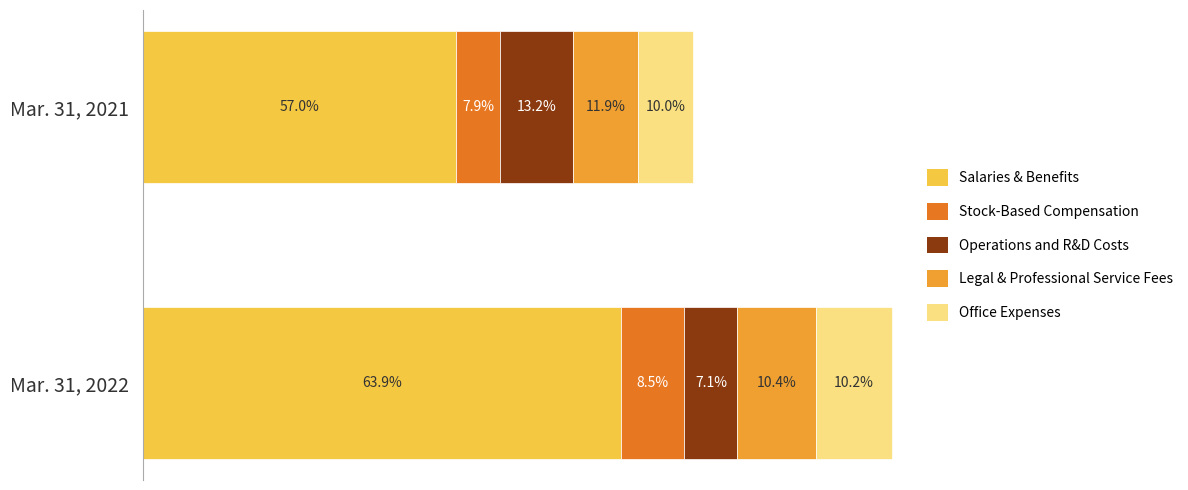

What are all the series names shown in the legend?

Salaries & Benefits, Stock-Based Compensation, Operations and R&D Costs, Legal & Professional Service Fees, Office Expenses